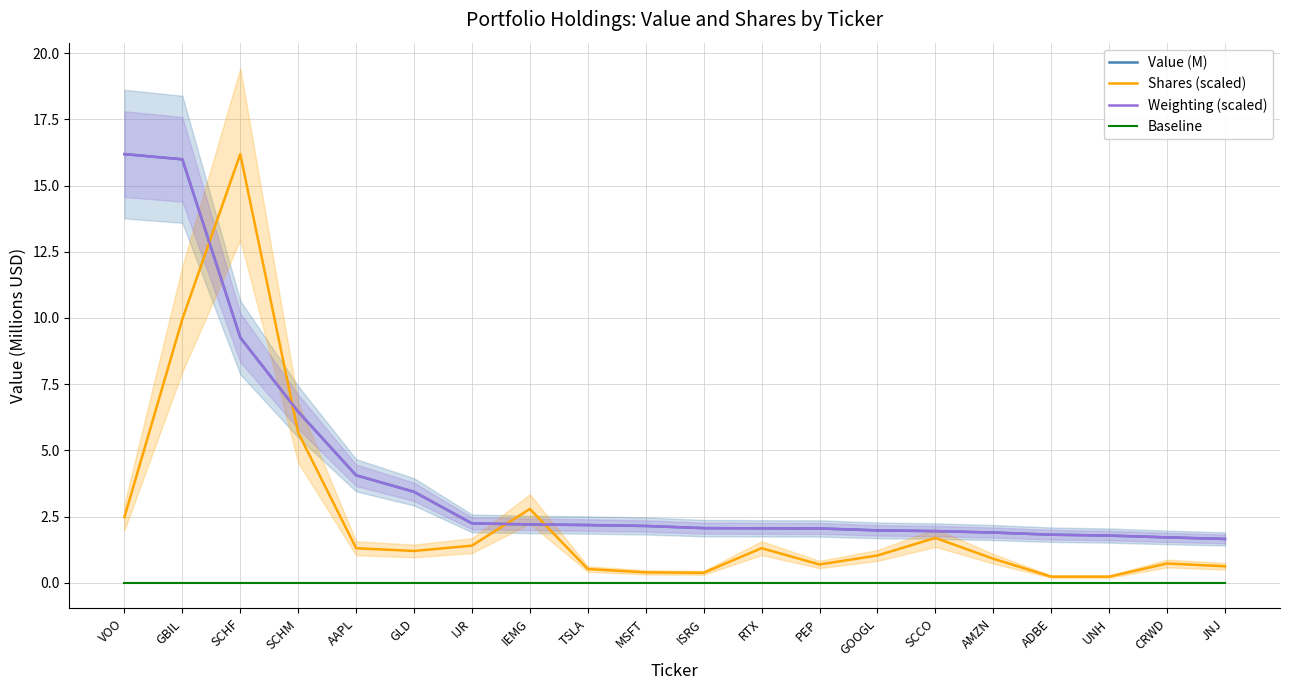

At which label is Weighting (scaled) closest to 8?

SCHF